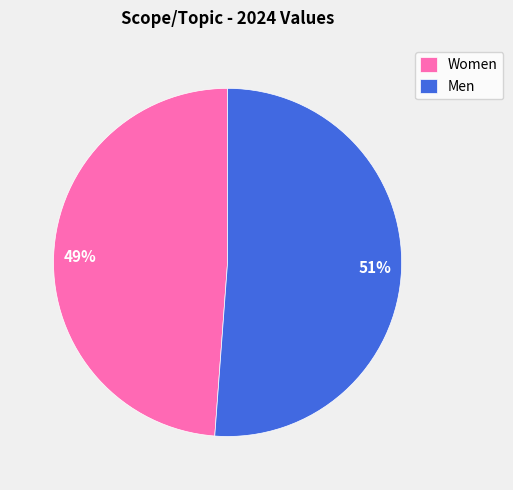

Which category has the biggest portion of the pie?

Men